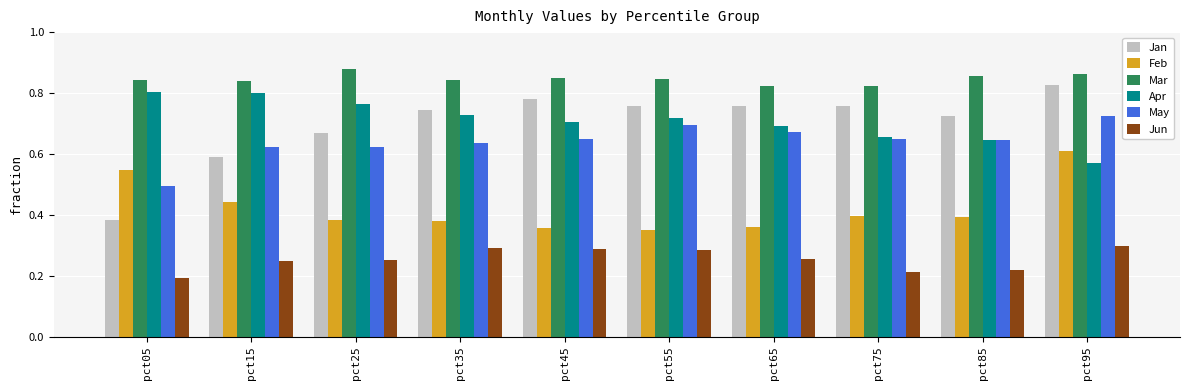

Which series changed the most between pct55 and pct95?

Feb